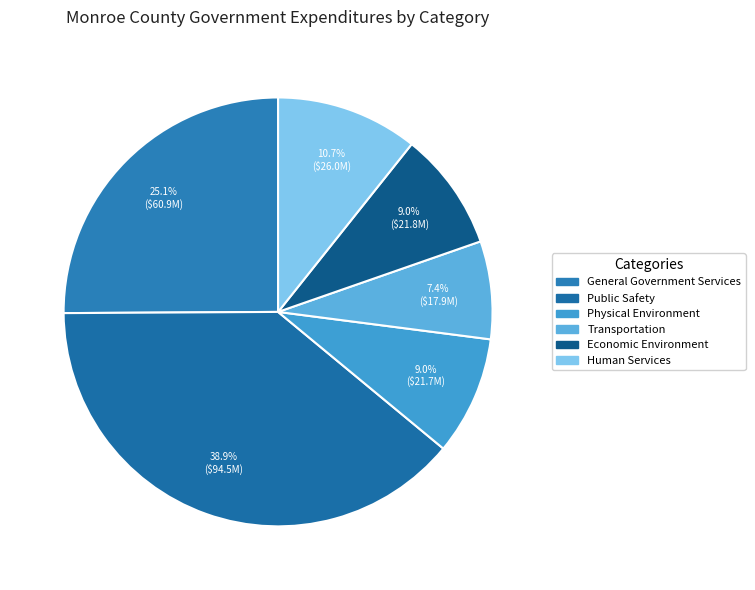

True or false: Human Services accounts for 20% of the total.

False